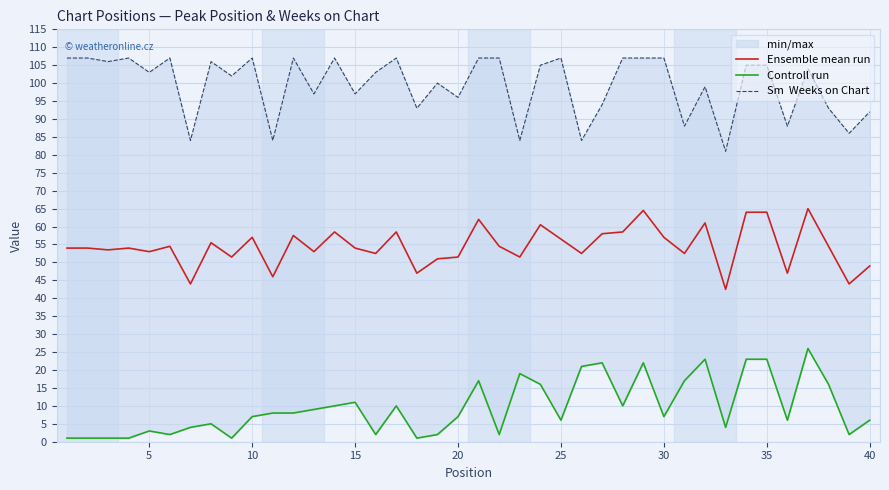

True or false: Ensemble mean run has a value of 26.0 at 15.

False